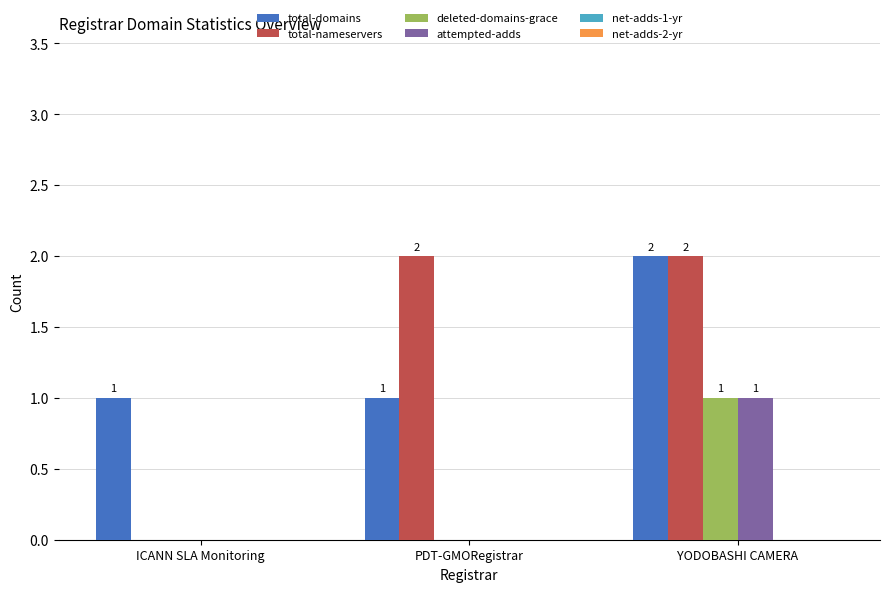

Where is total-nameservers nearest to the value 1?

ICANN SLA Monitoring